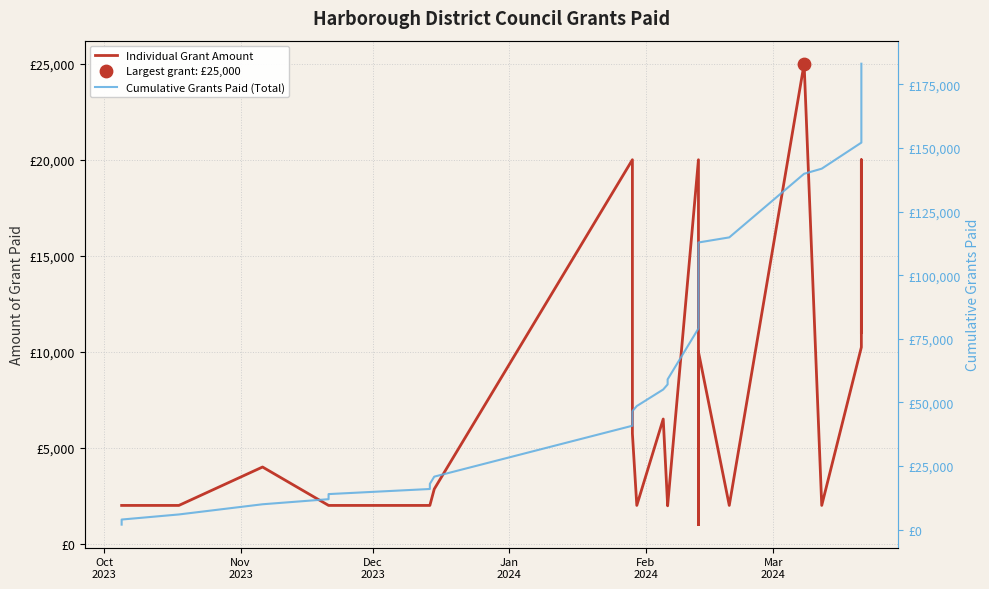

Is the value of Individual Grant Amount at Jan
2024 greater than the value of Cumulative Grants Paid (Total) at Nov
2023?

No